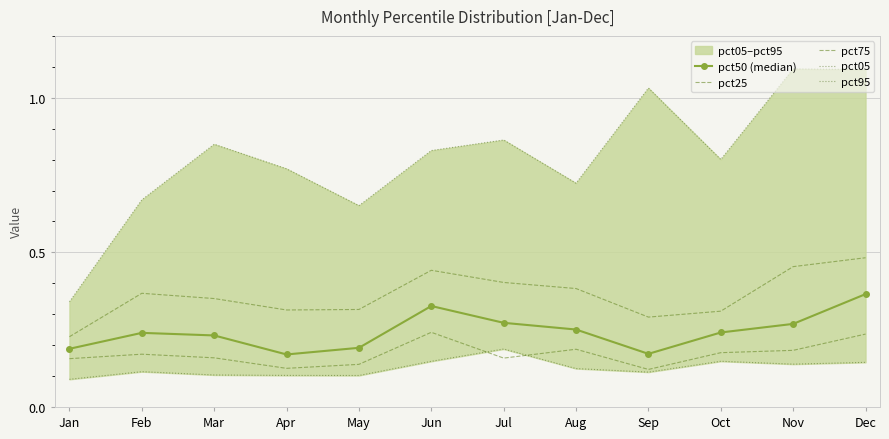

Rank the series by their maximum value, from lowest to highest.

pct05, pct25, pct50 (median), pct75, pct95